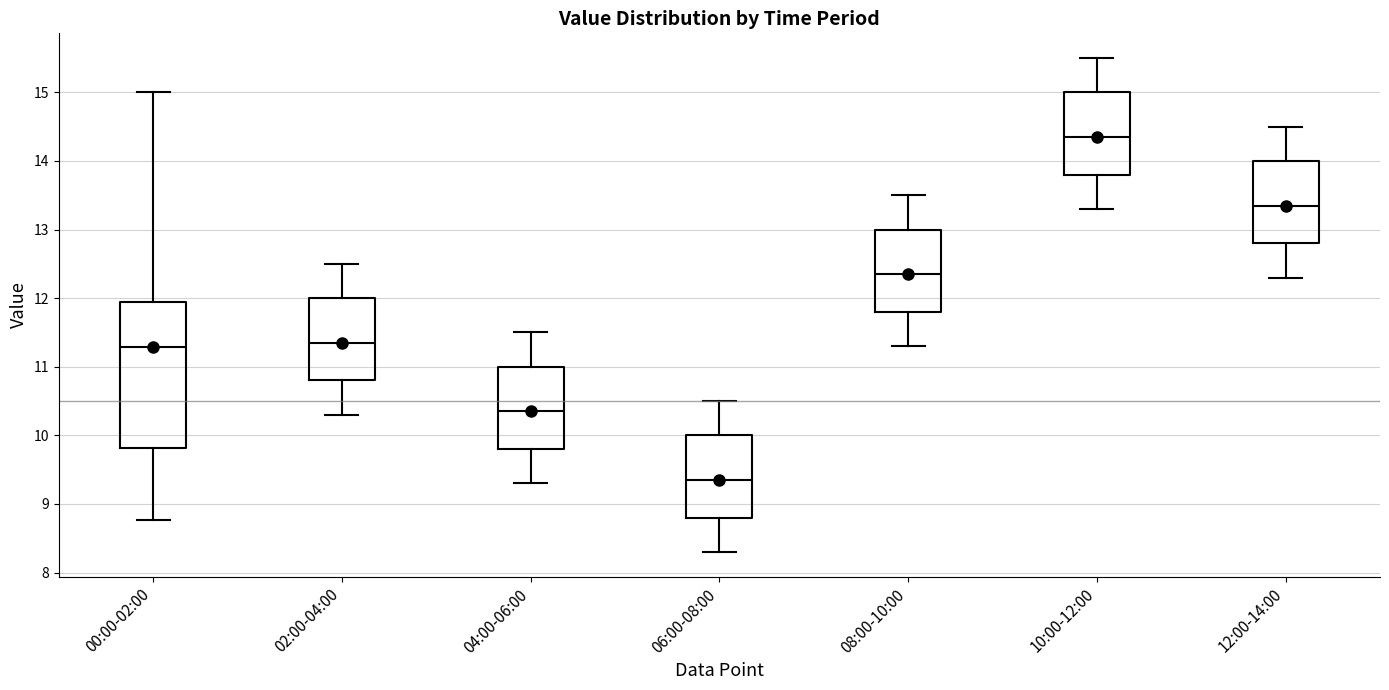

Which box is the tallest, from its lower edge to its upper edge?

00:00-02:00